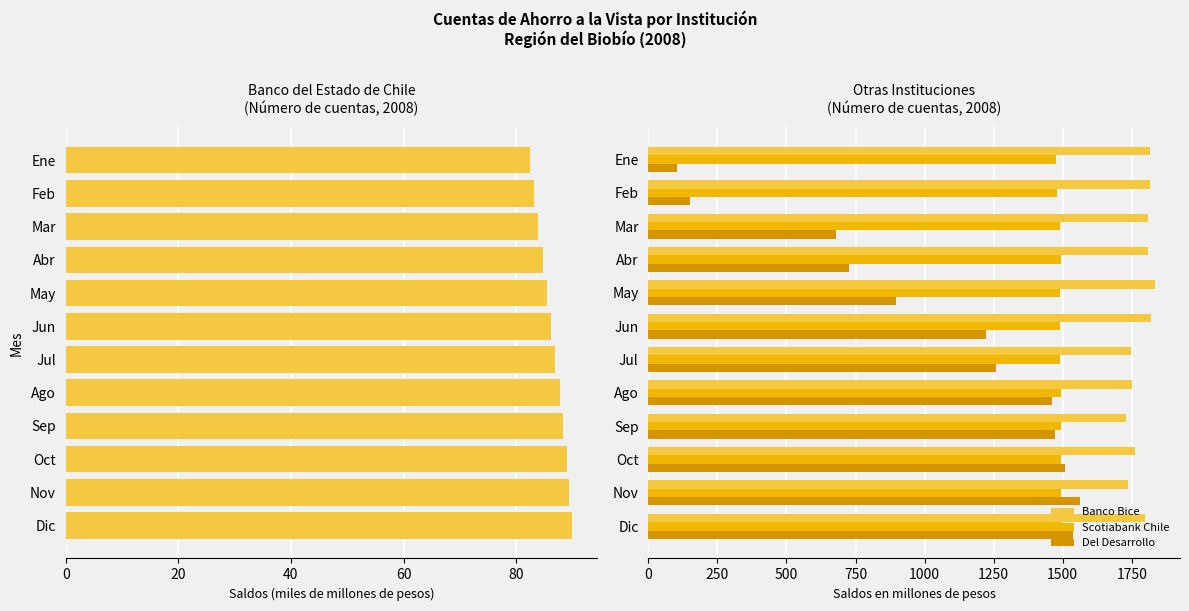

How many data points does each series have?

12